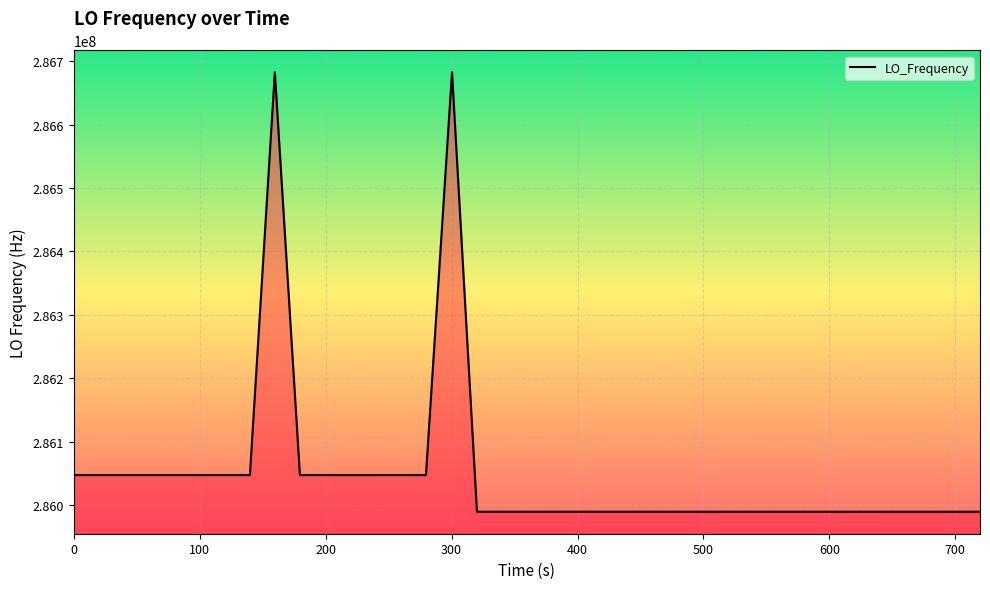

What is the difference between the maximum and minimum values?

693497.5